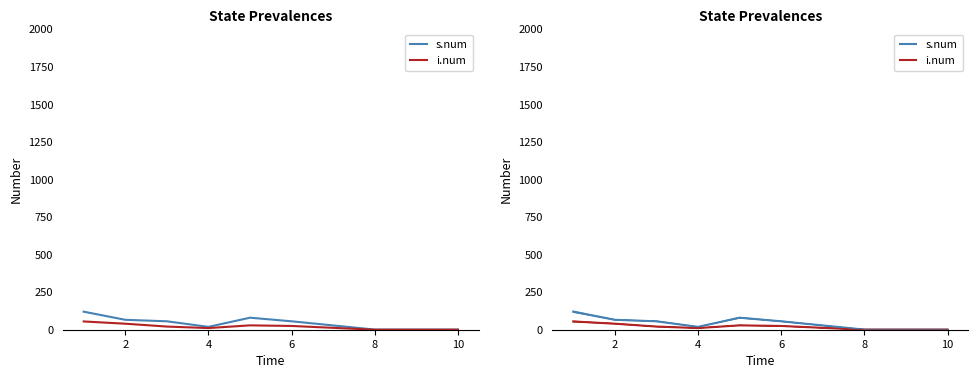

The value of i.num at 10 is 0. True or false?

True